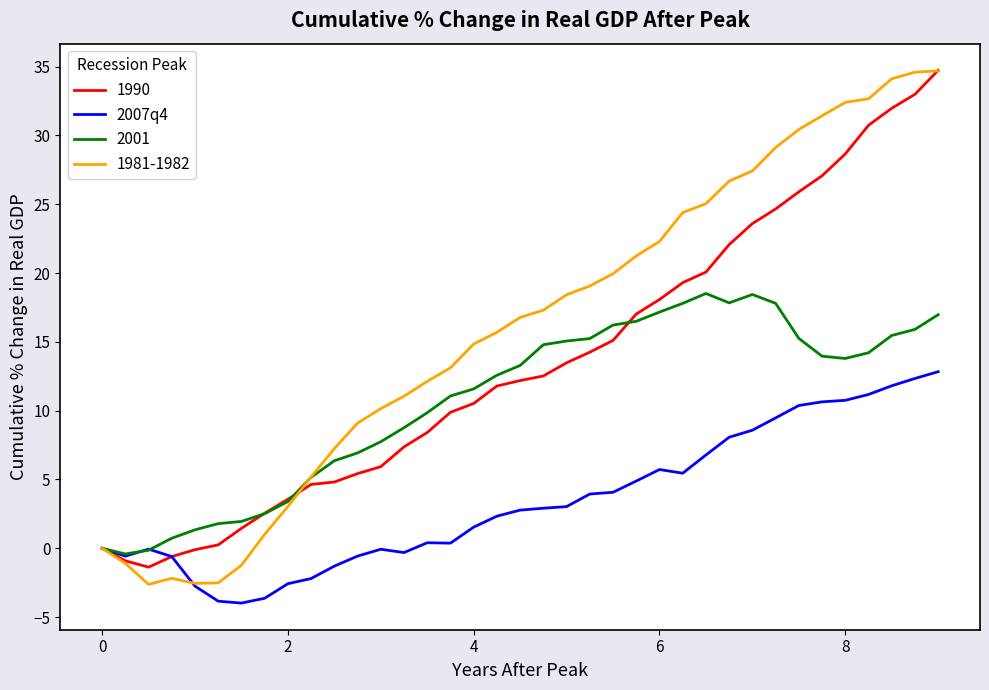

List the series in order of their overall mean, highest first.

1981-1982, 1990, 2001, 2007q4